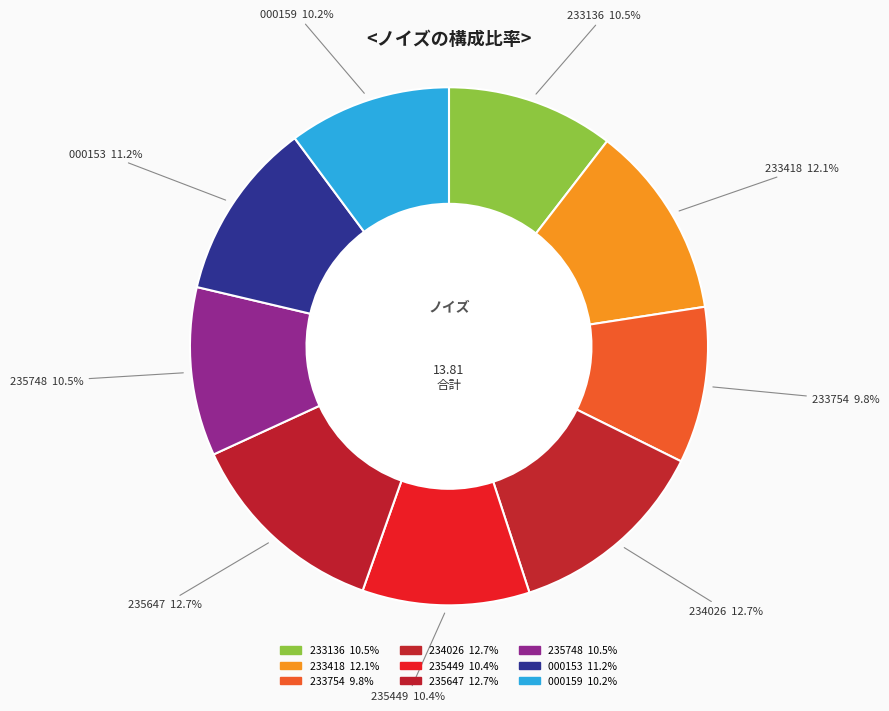

Count the number of slices in the pie.

9